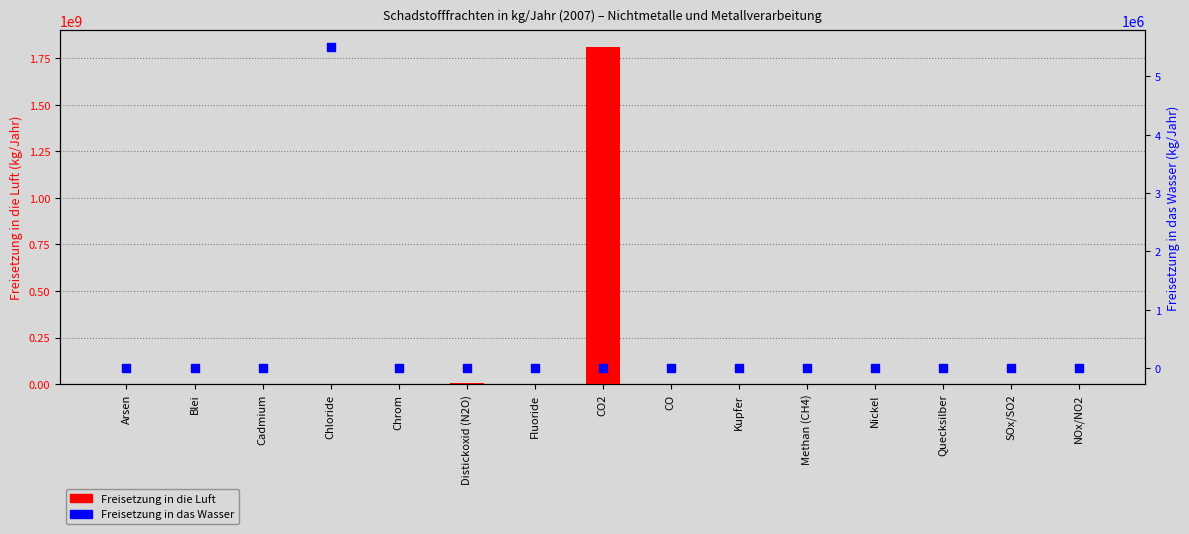

Which series has the largest Y range (max minus min)?

Freisetzung in die Luft